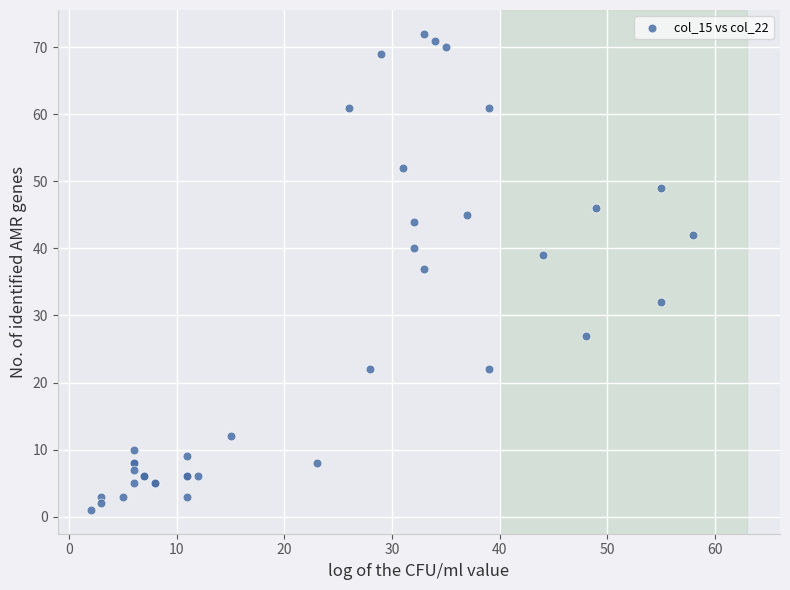

What Y value in the scatter plot is closest to 36?

37